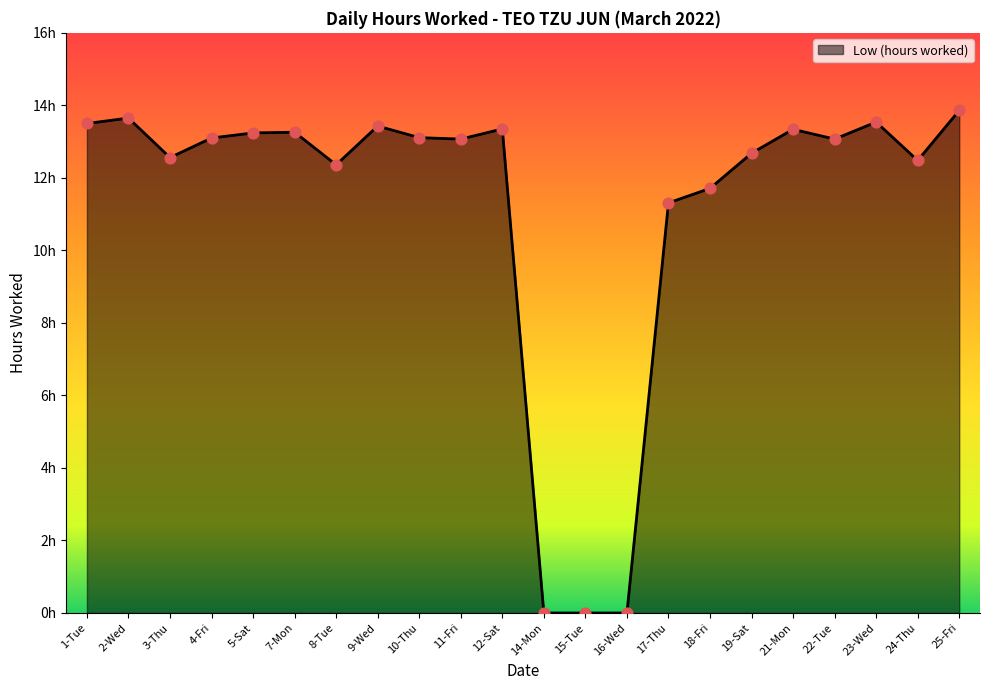

What is the change in value from 5-Sat to 9-Wed?

+0.2